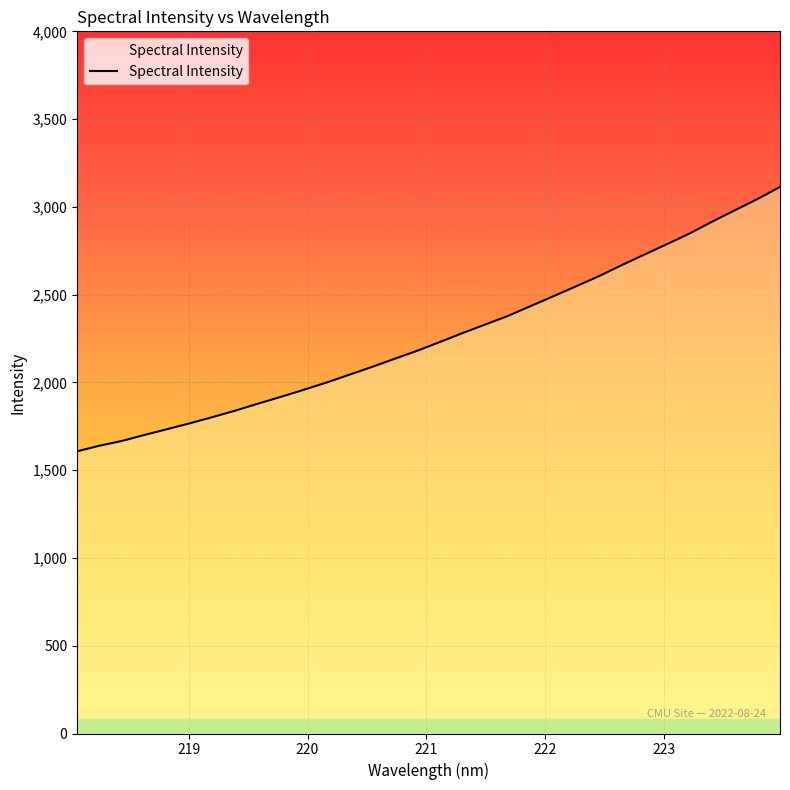

What is the difference between the maximum and minimum values?

1505.9